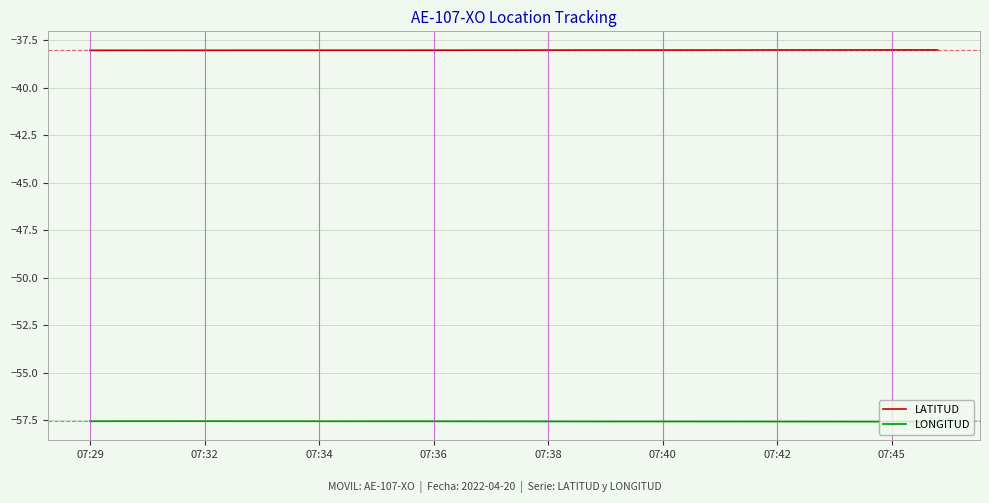

List the series in order of their overall mean, lowest first.

LONGITUD, LATITUD